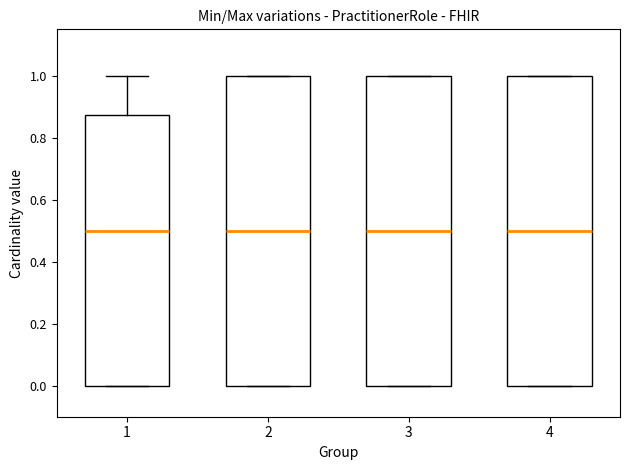

Reading left to right, read every box against the y-axis: the position of its median line, the range the box covers, and the ends of its whiskers. The values are not printed on the chart, so give them approximately, as read against the axis.

1: median 0.50, box 0.00 to 0.88, whiskers 0.00 to 1.00
2: median 0.50, box 0.00 to 1.00, whiskers 0.00 to 1.00
3: median 0.50, box 0.00 to 1.00, whiskers 0.00 to 1.00
4: median 0.50, box 0.00 to 1.00, whiskers 0.00 to 1.00